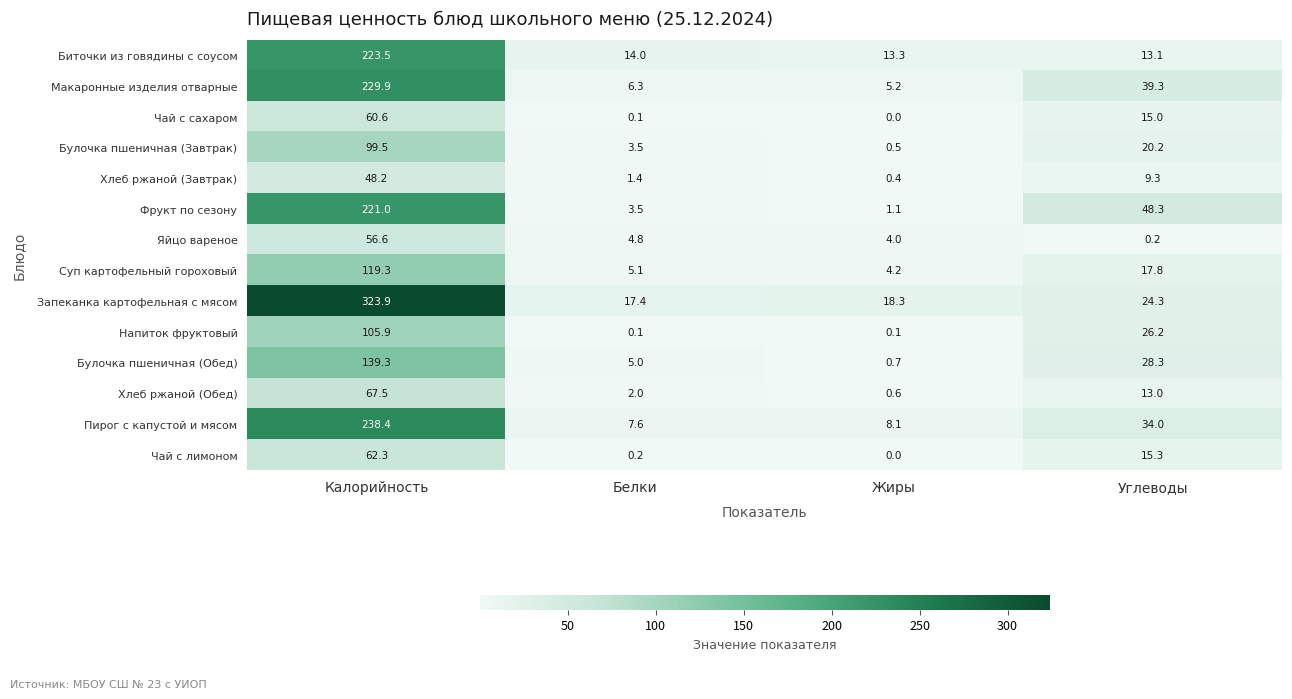

Is it true that Суп картофельный гороховый equals 17.8 at Углеводы?

True